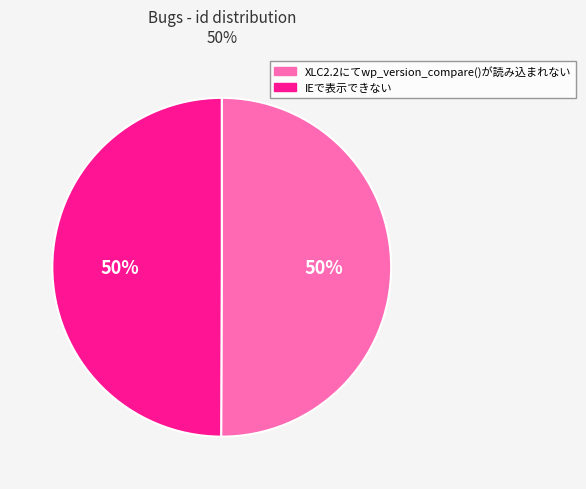

To the nearest percent, what portion does IEで表示できない represent?

50%